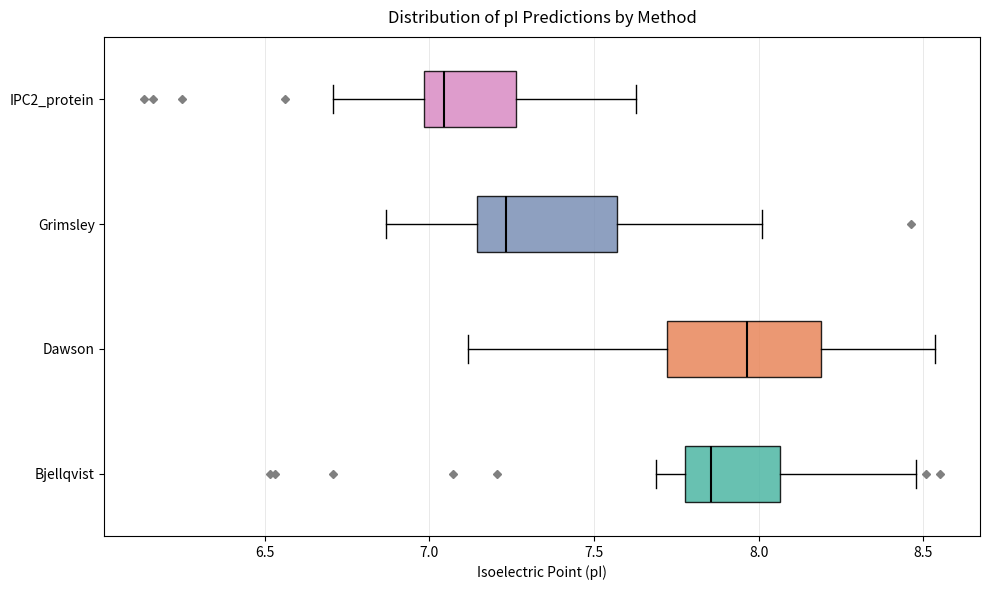

Which box's median line is the furthest to the right?

Dawson